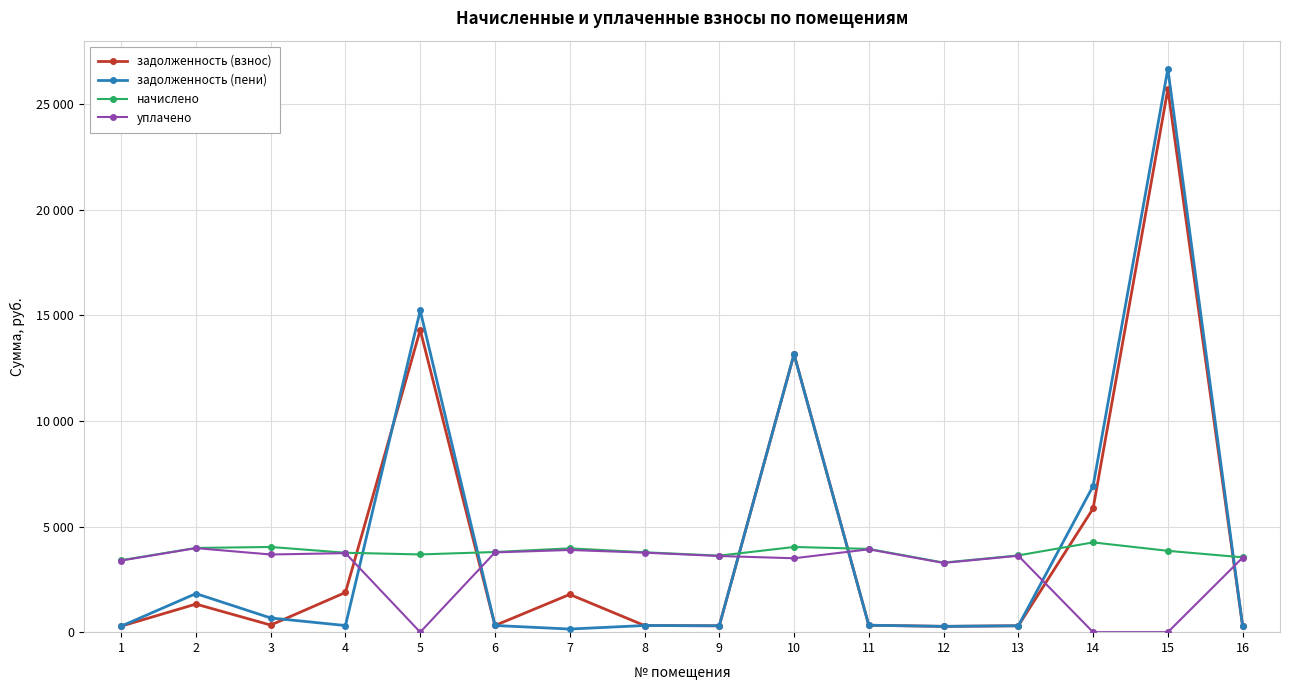

What are all the series names shown in the legend?

задолженность (взнос), задолженность (пени), начислено, уплачено